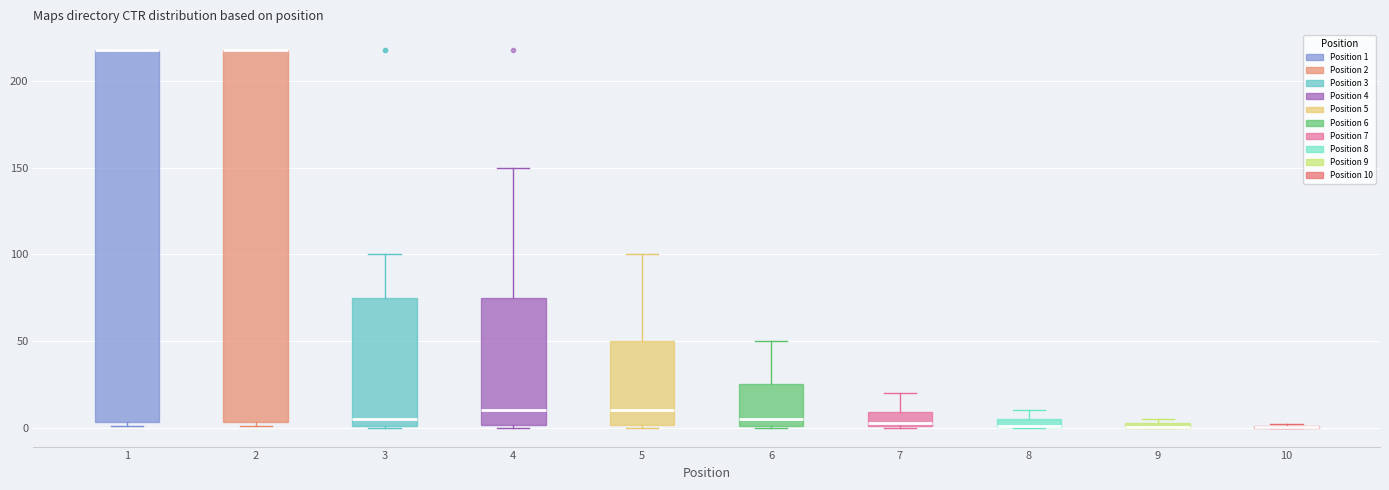

Where is the upper edge of the box at x = 5 on the y-axis? The values are not printed on the chart, so give them approximately, as read against the axis.

50